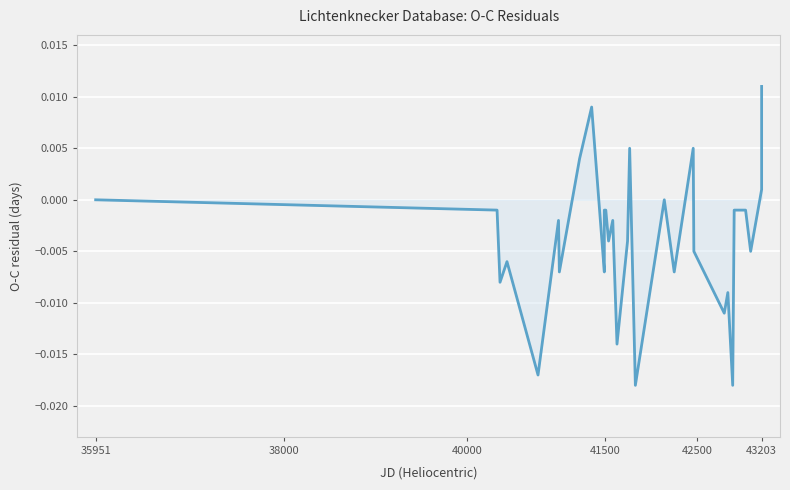

Does the chart display data point markers on the line(s)?

No